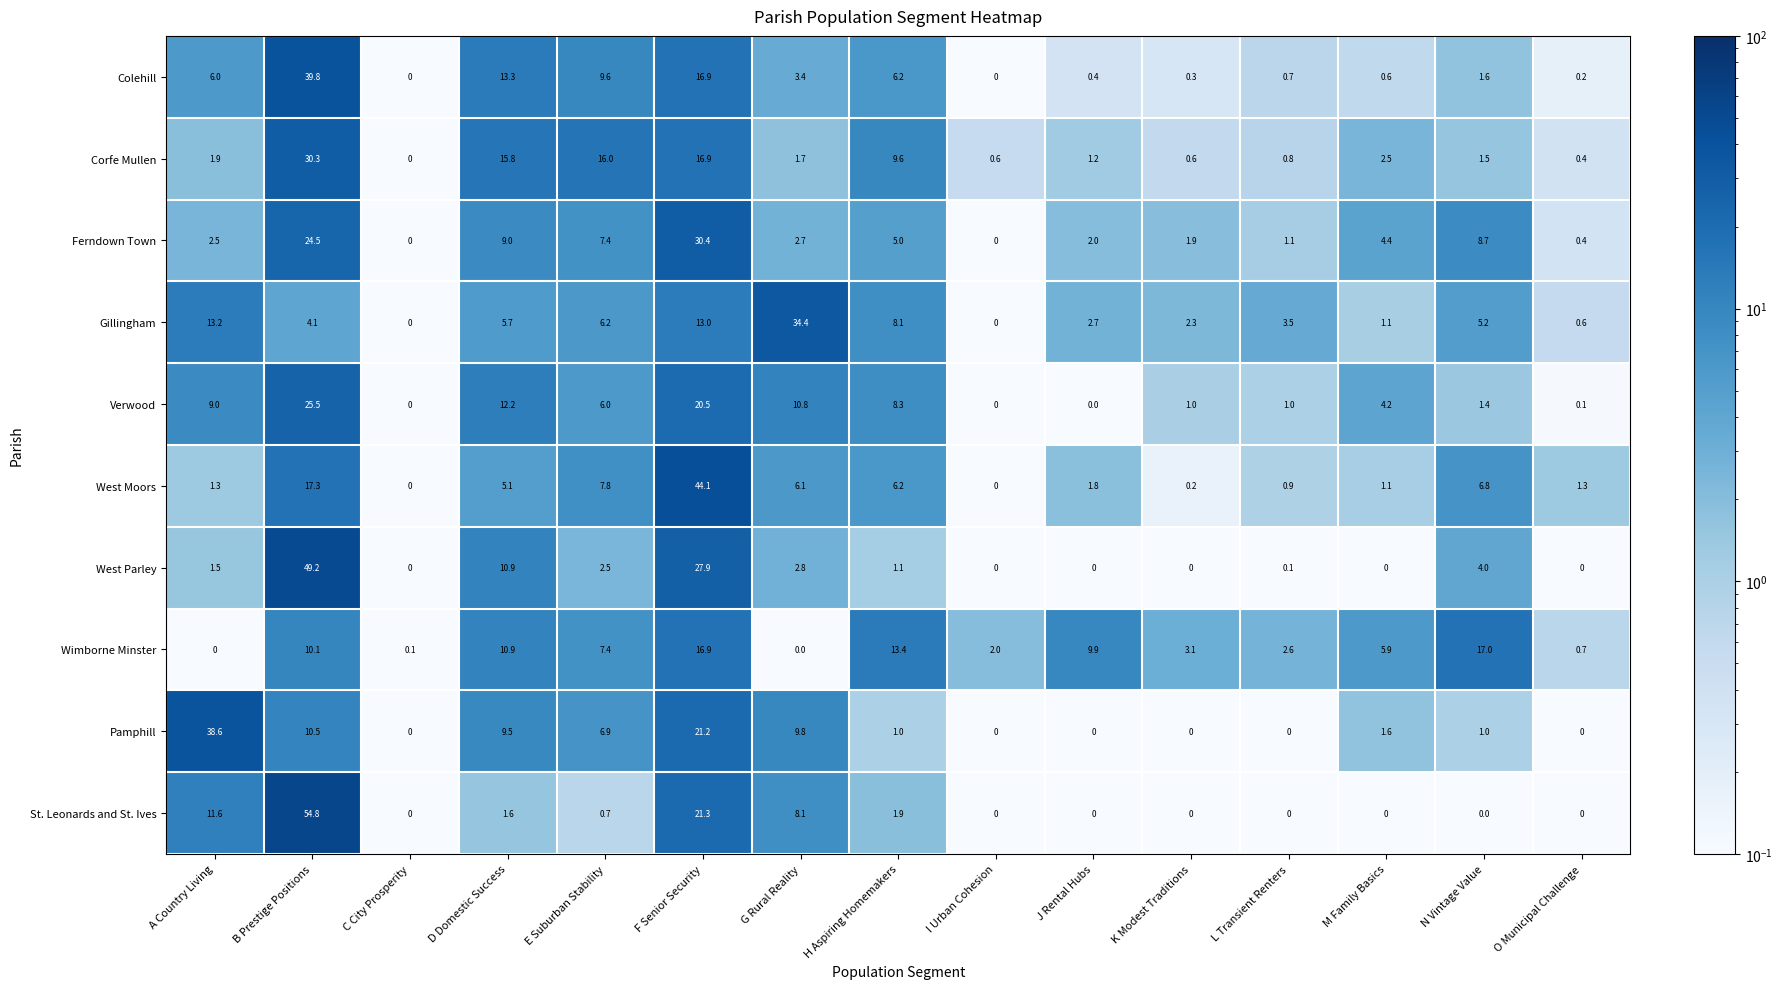

How many series are shown in this chart?

10